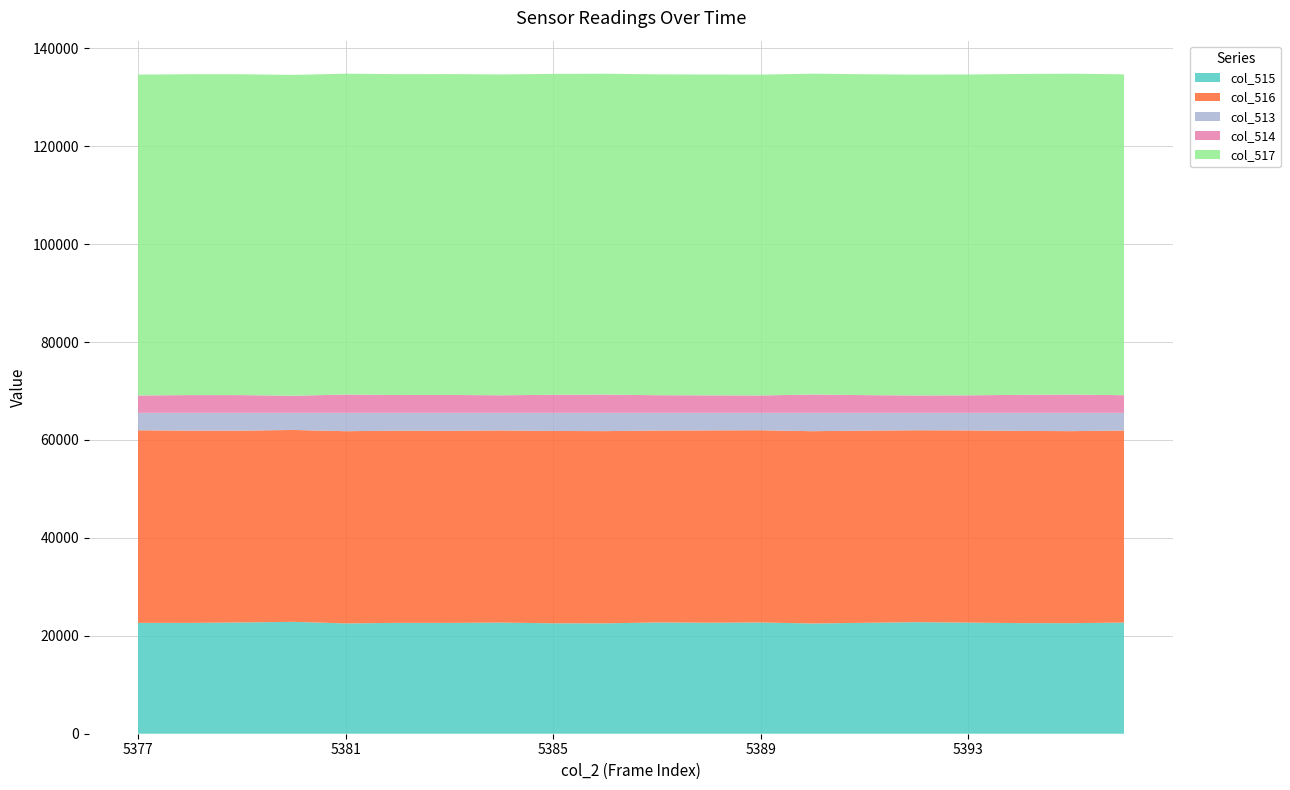

Reading left to right, extract all data points from this chart.

col_515: 5377=22644	5378=22634	5379=22725	5380=22852	5381=22533	5382=22640	5383=22636	5384=22698	5385=22553	5386=22547	5387=22724	5388=22671	5389=22718	5390=22516	5391=22651	5392=22784	5393=22693	5394=22593	5395=22582	5396=22703
col_516: 5377=39337	5378=39271	5379=39186	5380=39190	5381=39258	5382=39253	5383=39241	5384=39250	5385=39285	5386=39258	5387=39207	5388=39289	5389=39265	5390=39276	5391=39258	5392=39199	5393=39262	5394=39260	5395=39219	5396=39228
col_513: 5377=3554	5378=3630	5379=3624	5380=3493	5381=3744	5382=3642	5383=3658	5384=3587	5385=3697	5386=3730	5387=3604	5388=3575	5389=3552	5390=3743	5391=3626	5392=3552	5393=3580	5394=3682	5395=3734	5396=3604
col_514: 5377=3554	5378=3629	5379=3624	5380=3492	5381=3741	5382=3642	5383=3658	5384=3587	5385=3696	5386=3730	5387=3604	5388=3575	5389=3552	5390=3742	5391=3625	5392=3551	5393=3580	5394=3682	5395=3734	5396=3604
col_517: 5377=65535	5378=65535	5379=65535	5380=65535	5381=65535	5382=65535	5383=65535	5384=65535	5385=65535	5386=65535	5387=65535	5388=65535	5389=65535	5390=65535	5391=65535	5392=65535	5393=65535	5394=65535	5395=65535	5396=65535